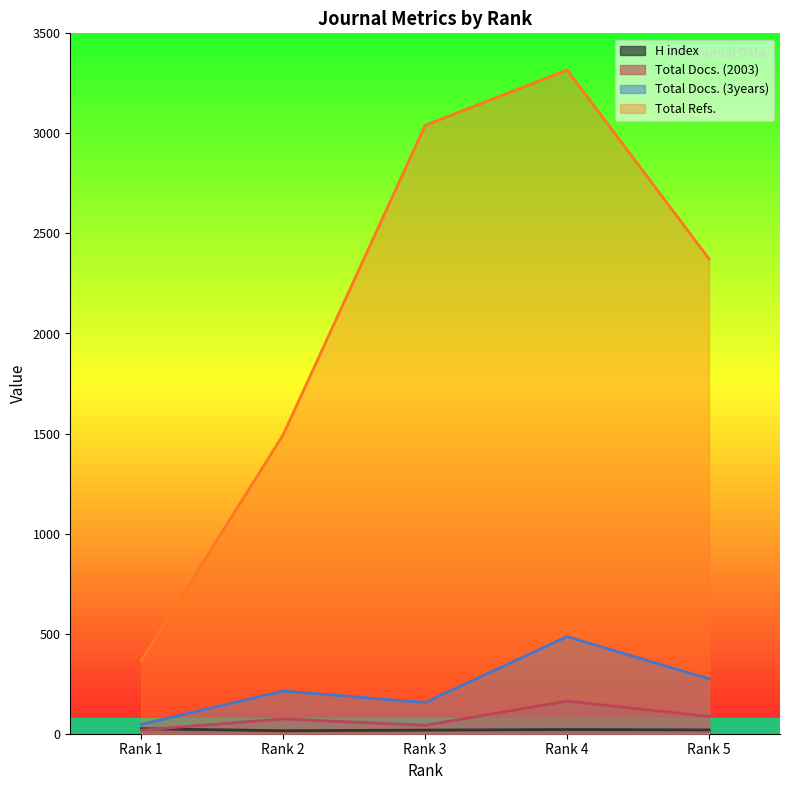

Where is the first local maximum for Total Refs.?

Rank 4